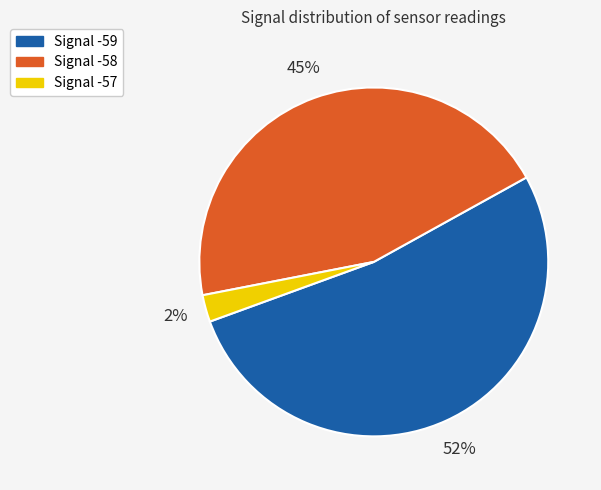

To the nearest percent, what is the average slice percentage?

33%